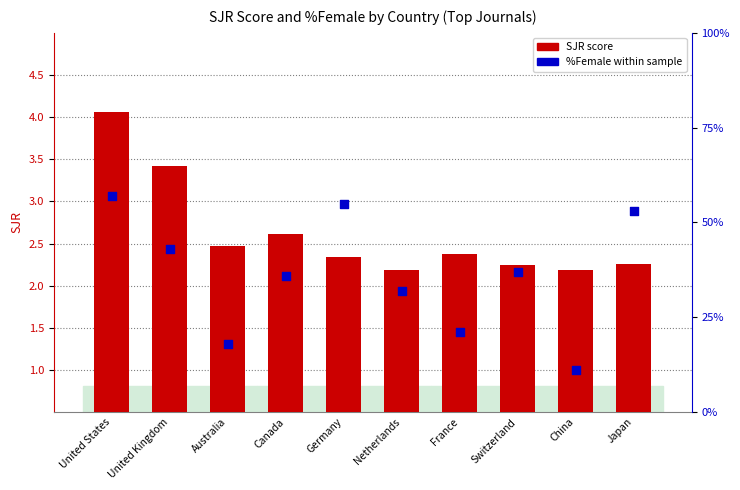

Which series contains the lowest Y value?

SJR score